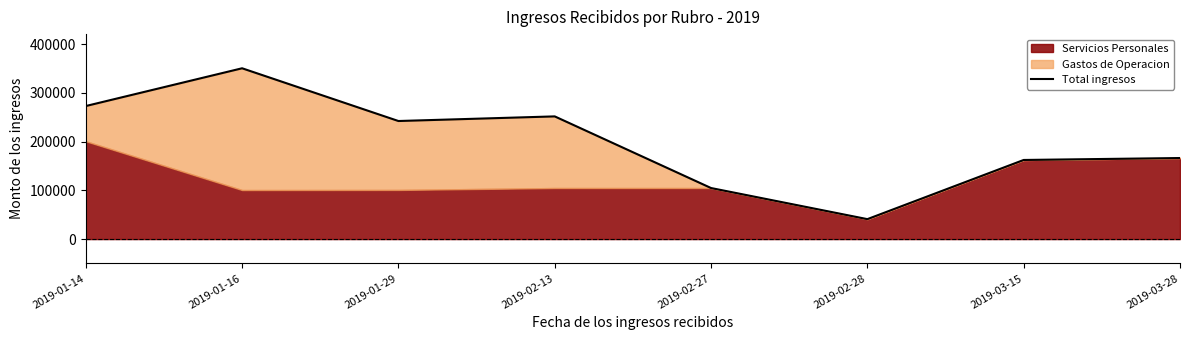

Which label corresponds to the largest value in the chart?

2019-01-16